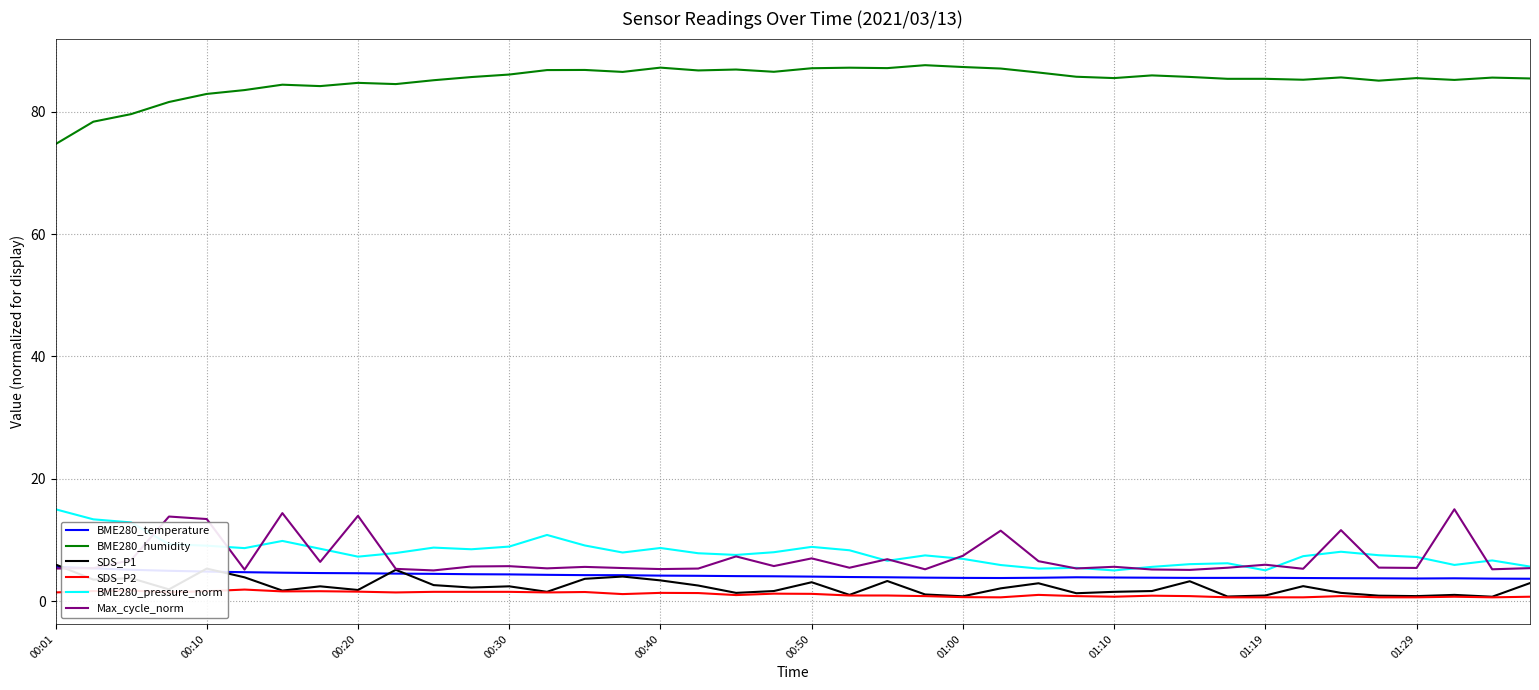

What are all the series names shown in the legend?

BME280_temperature, BME280_humidity, SDS_P1, SDS_P2, BME280_pressure_norm, Max_cycle_norm